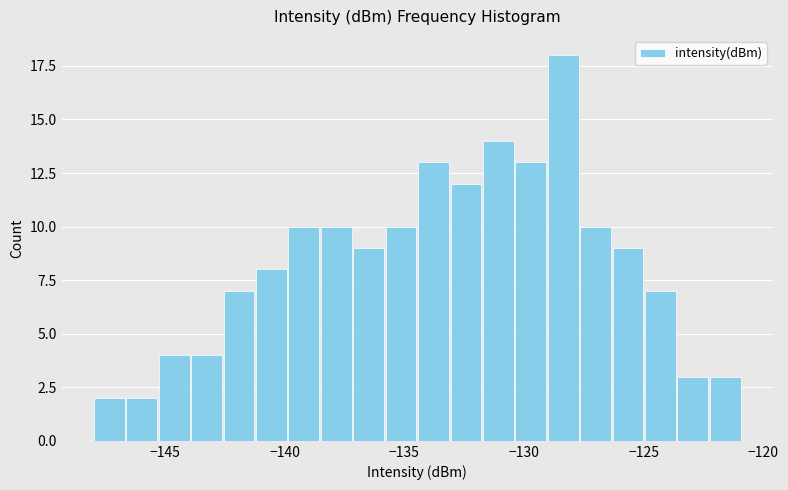

Around what value on the x-axis is the tallest bar? Give the approximate position of its centre, as read against the axis.

-128.5